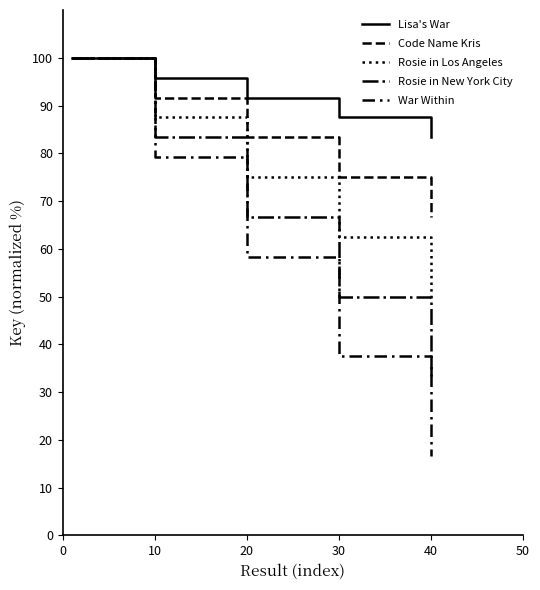

What is the maximum value for Rosie in Los Angeles?

100.0